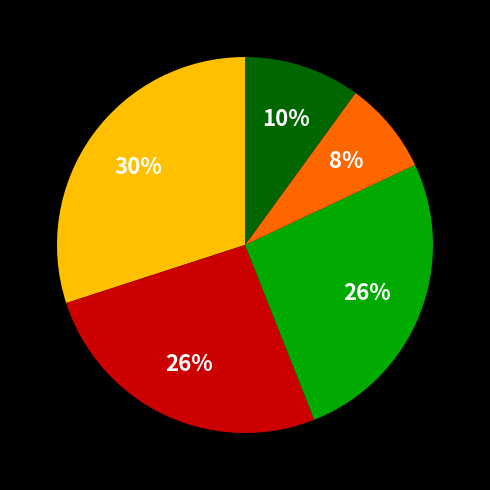

How many segments does this pie chart have?

5